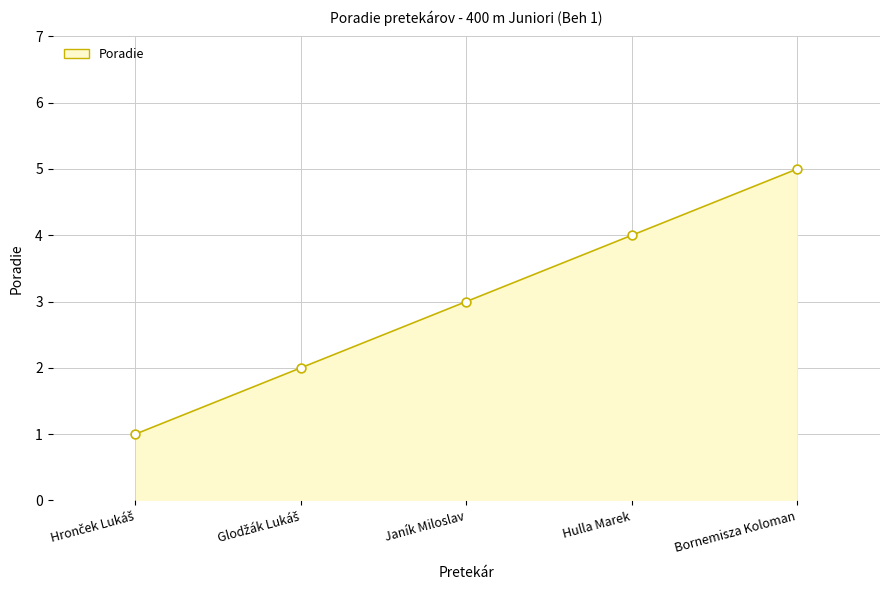

What value does the data have at Bornemisza Koloman?

5